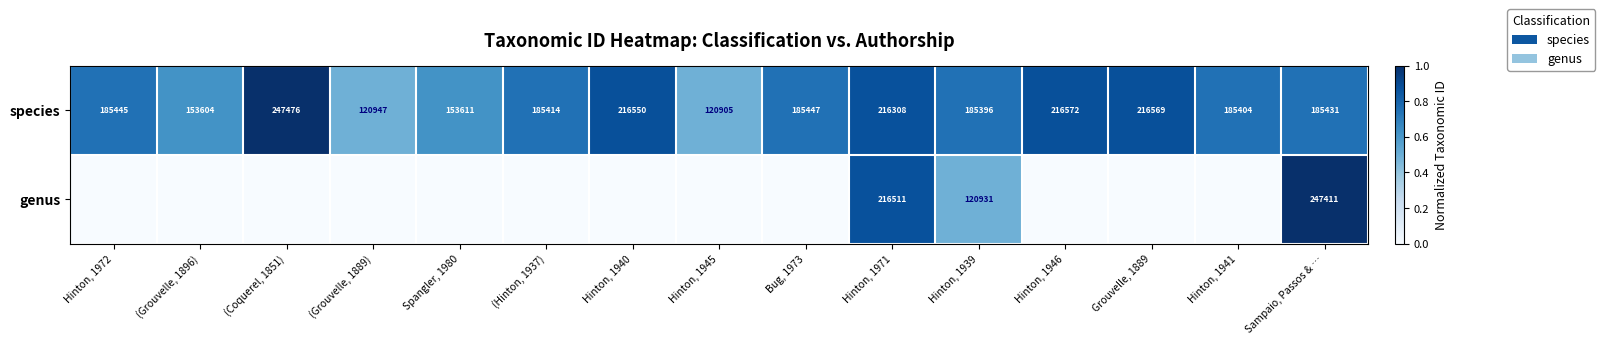

Where does the species series first go above 185431?

Hinton, 1972